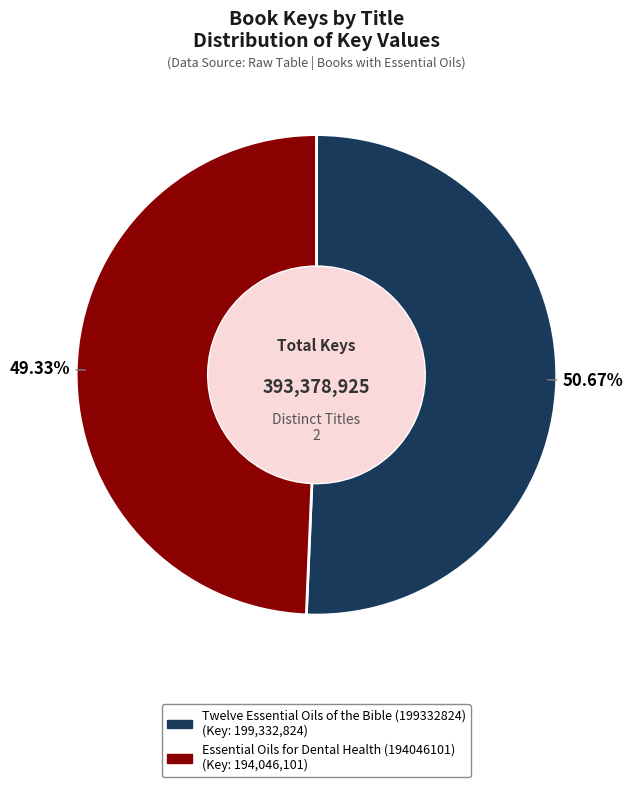

The Twelve Essential Oils of the Bible (199332824) slice represents 51% of the pie. True or false?

True